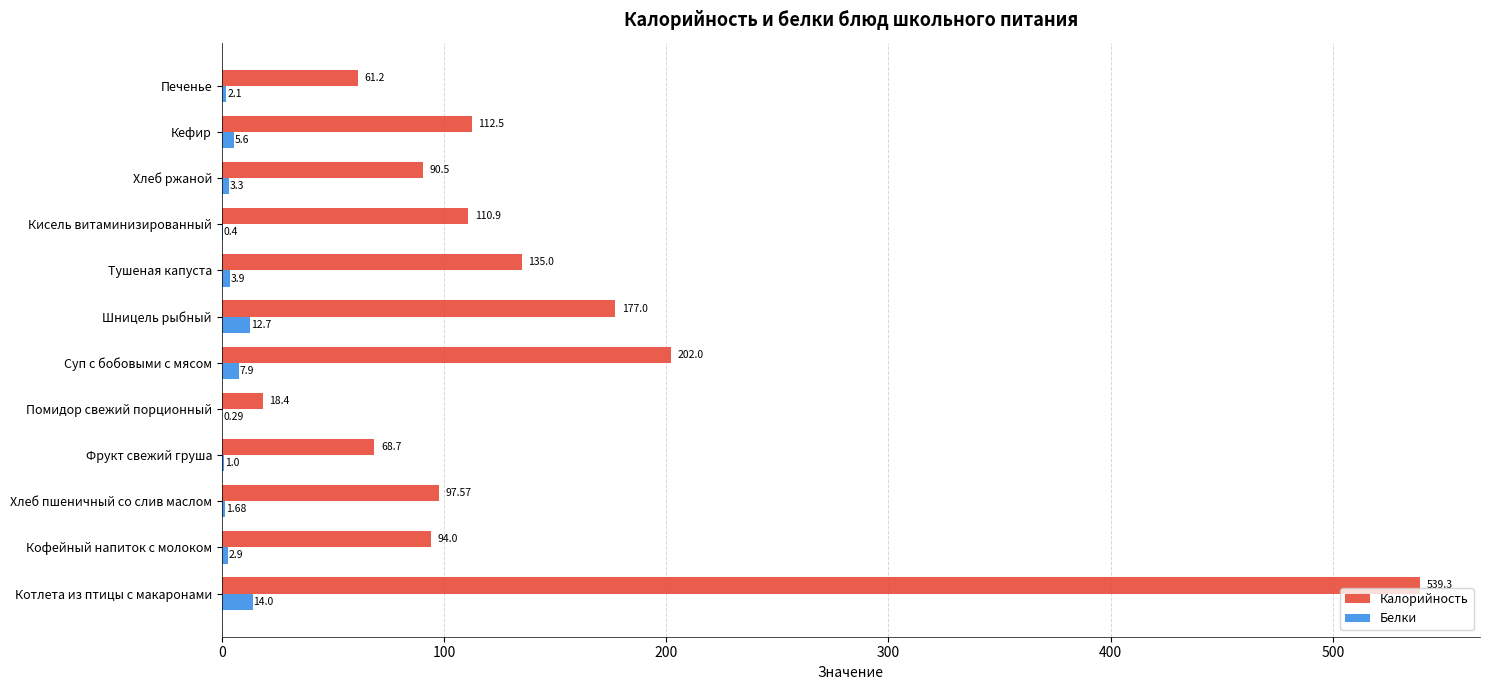

What are all the series names shown in the legend?

Калорийность, Белки